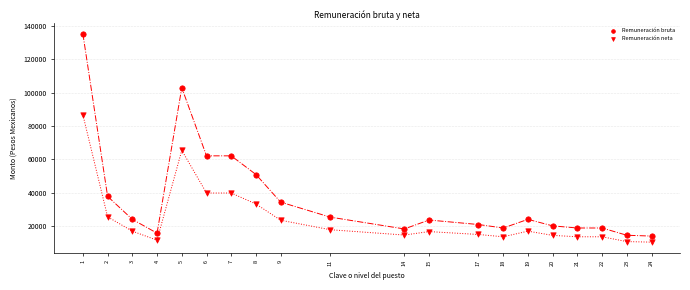

Count the number of points in this scatter plot.

40